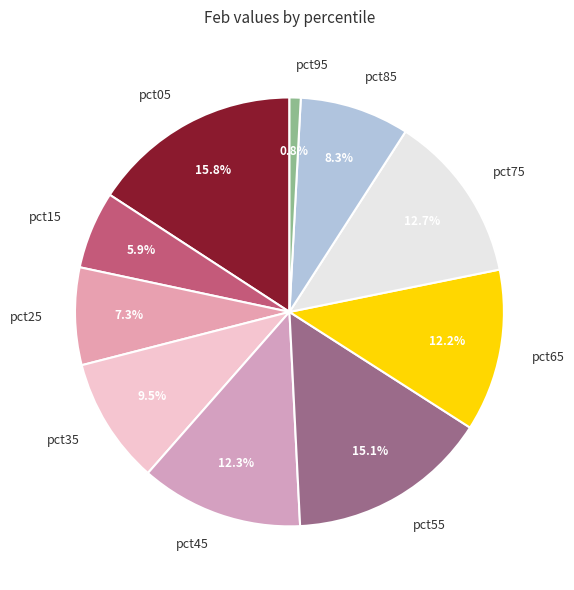

Is it true that pct45 is 12% of the pie?

True